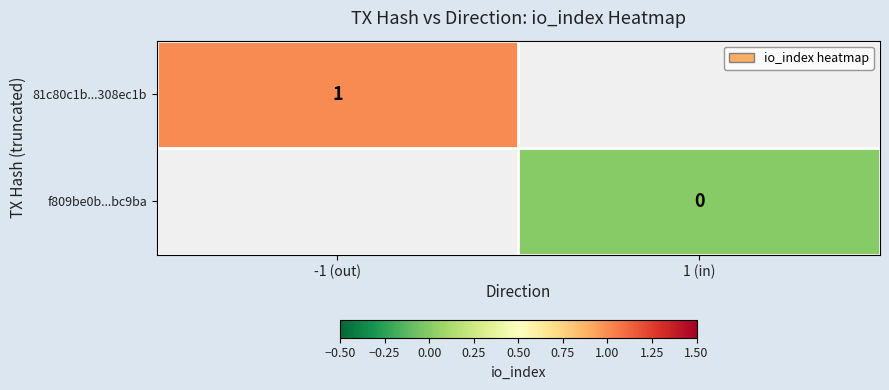

Which label corresponds to the smallest value in the chart?

1 (in)